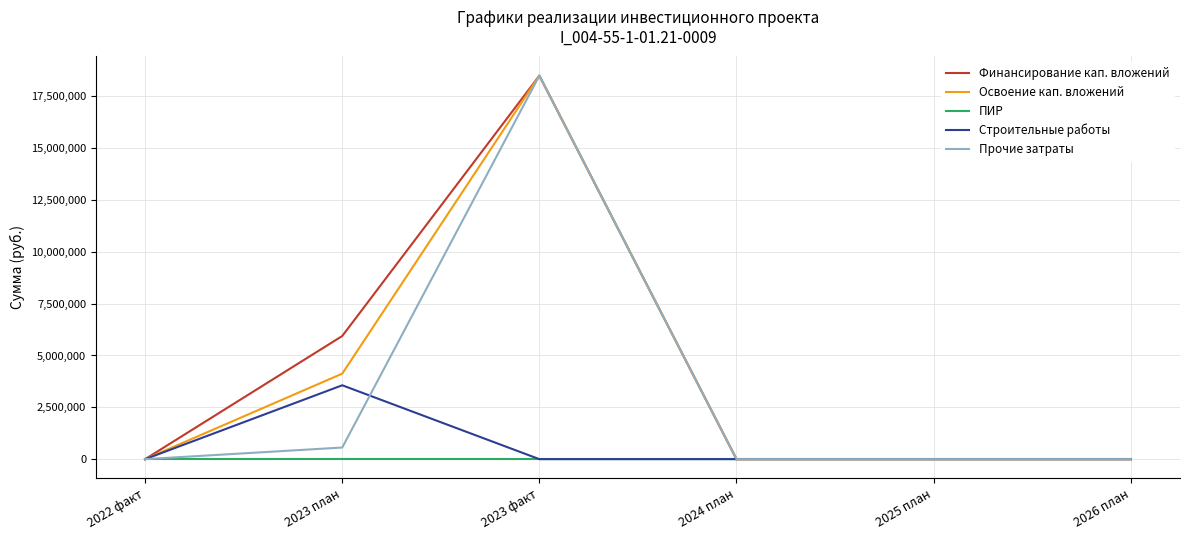

Which series changed the most between 2023 план and 2024 план?

Финансирование кап. вложений